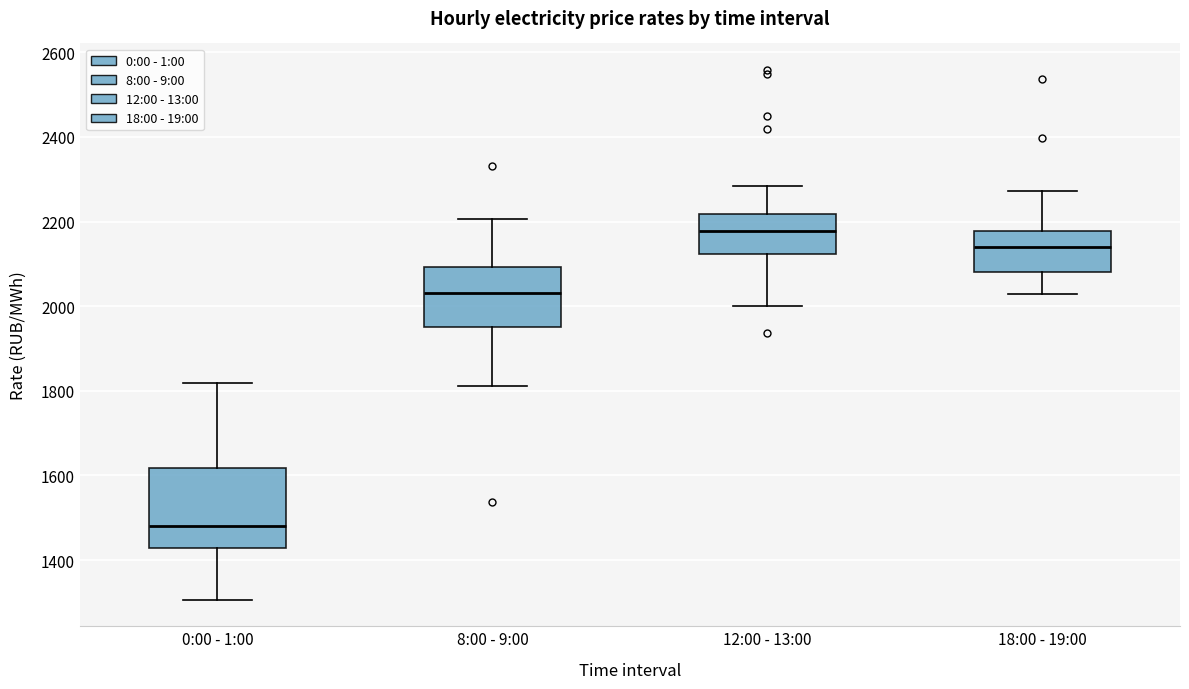

Which box's median line is the highest?

12:00 - 13:00